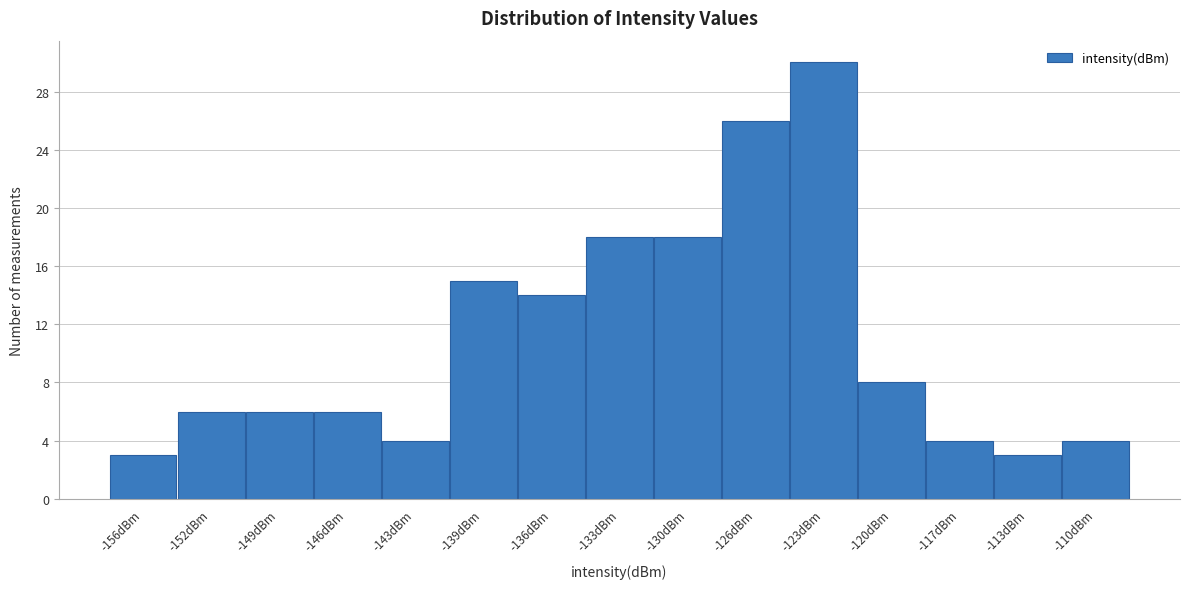

Reading left to right, list all the values displayed in this chart.

-156dBm=3	-152dBm=6	-149dBm=6	-146dBm=6	-143dBm=4	-139dBm=15	-136dBm=14	-133dBm=18	-130dBm=18	-126dBm=26	-123dBm=30	-120dBm=8	-117dBm=4	-113dBm=3	-110dBm=4